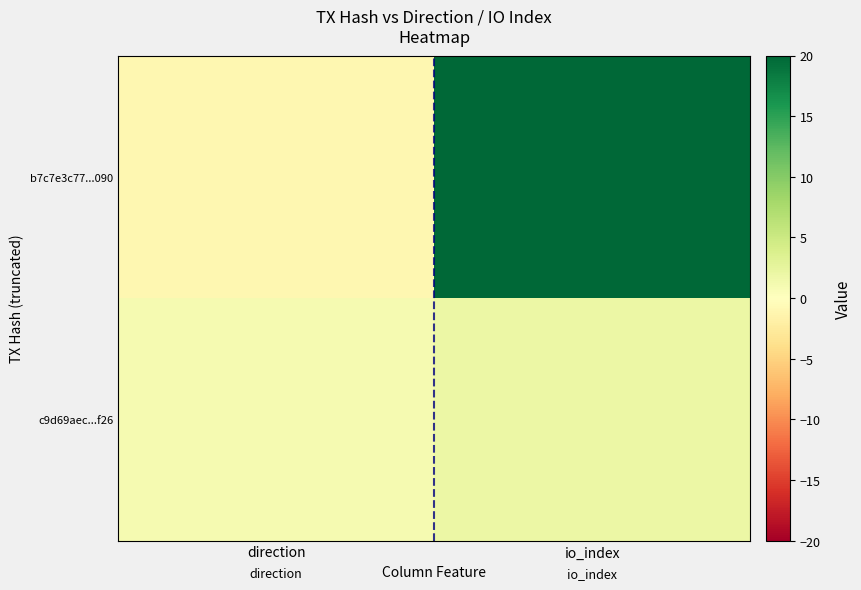

At which category does the chart reach its minimum across all series?

direction